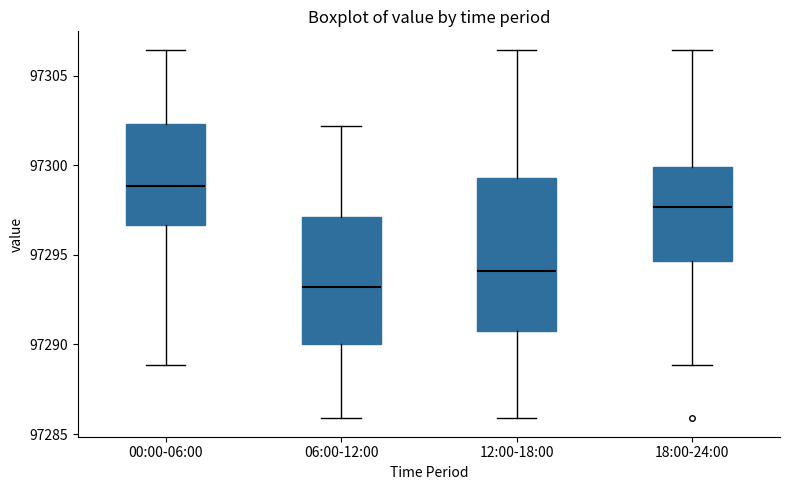

Which box is the tallest, from its lower edge to its upper edge?

12:00-18:00